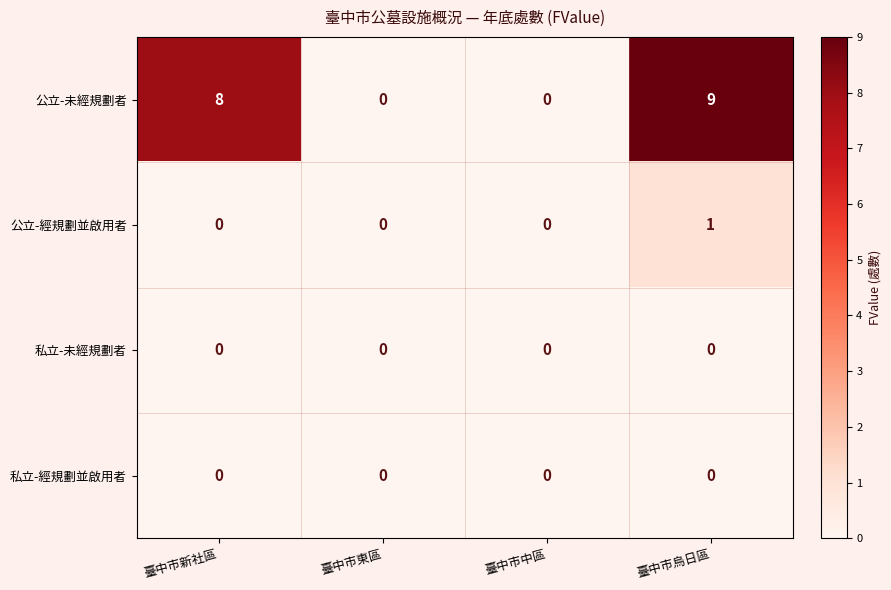

What is the difference between the maximum and minimum values in the 公立-未經規劃者 series?

9